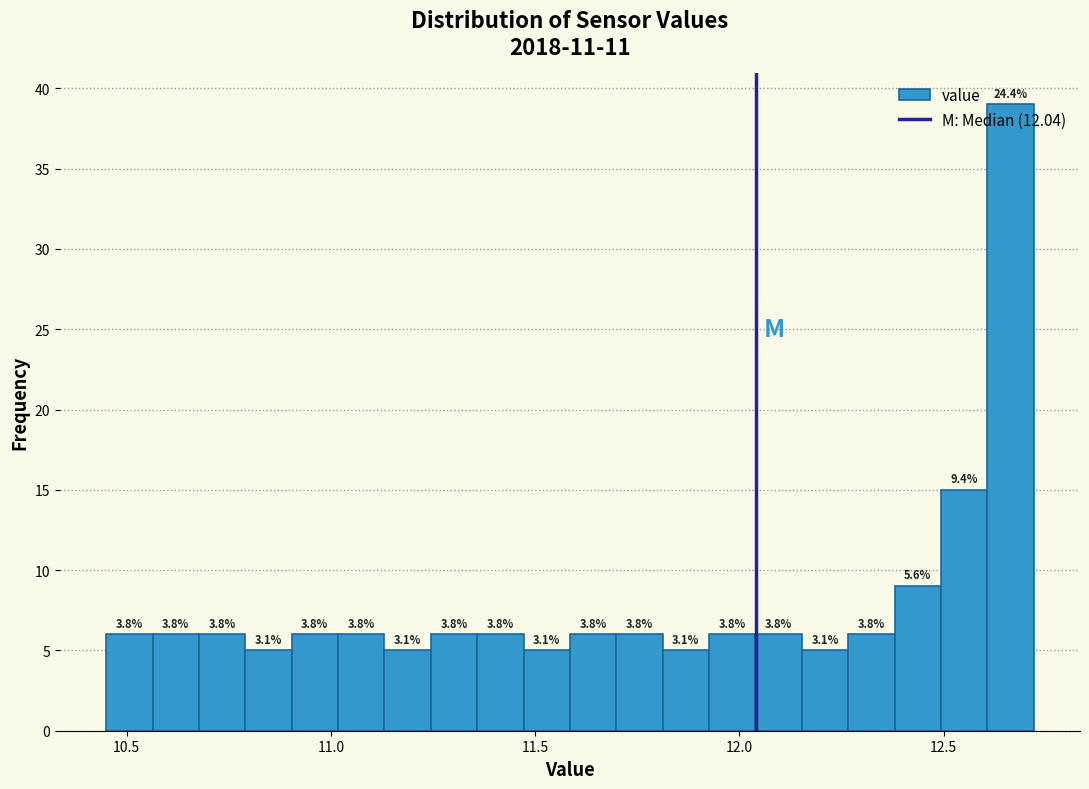

Around what value on the x-axis is the tallest bar? Give the approximate position of its centre, as read against the axis.

12.65